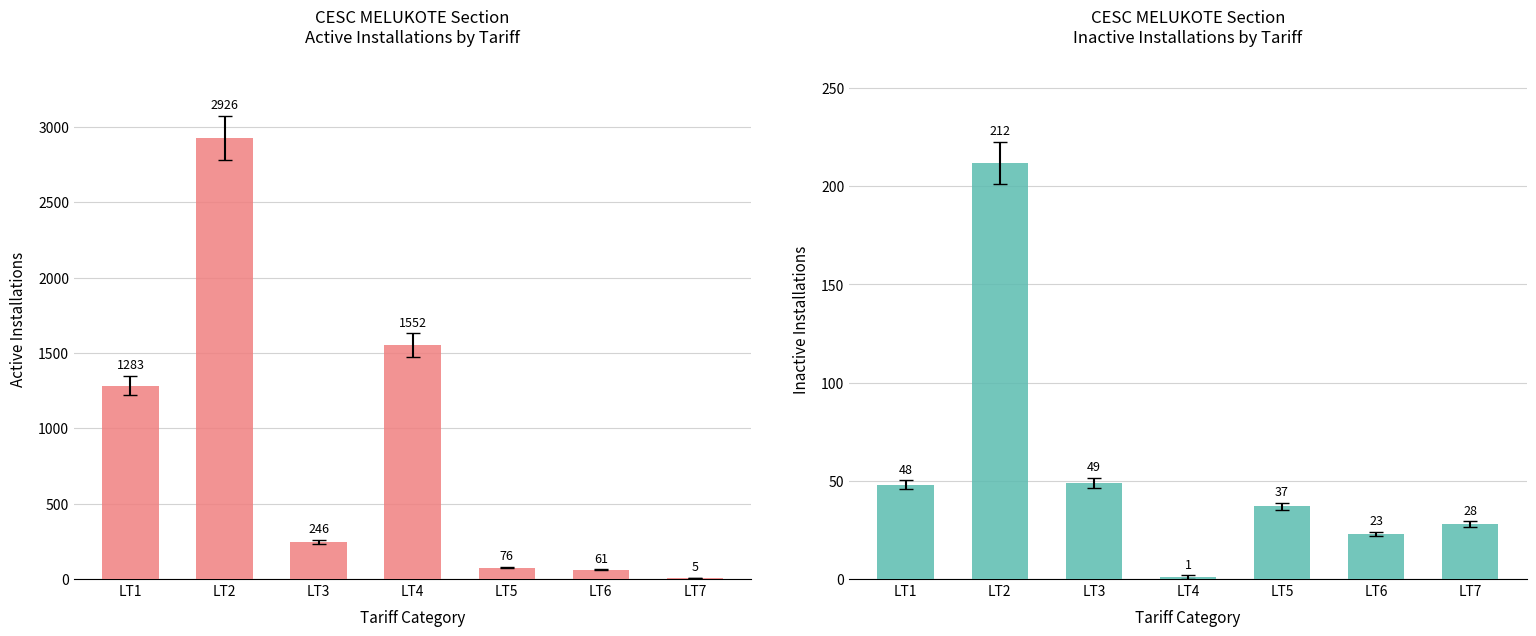

True or false: Active Installations has a value of 1552 at LT4.

True